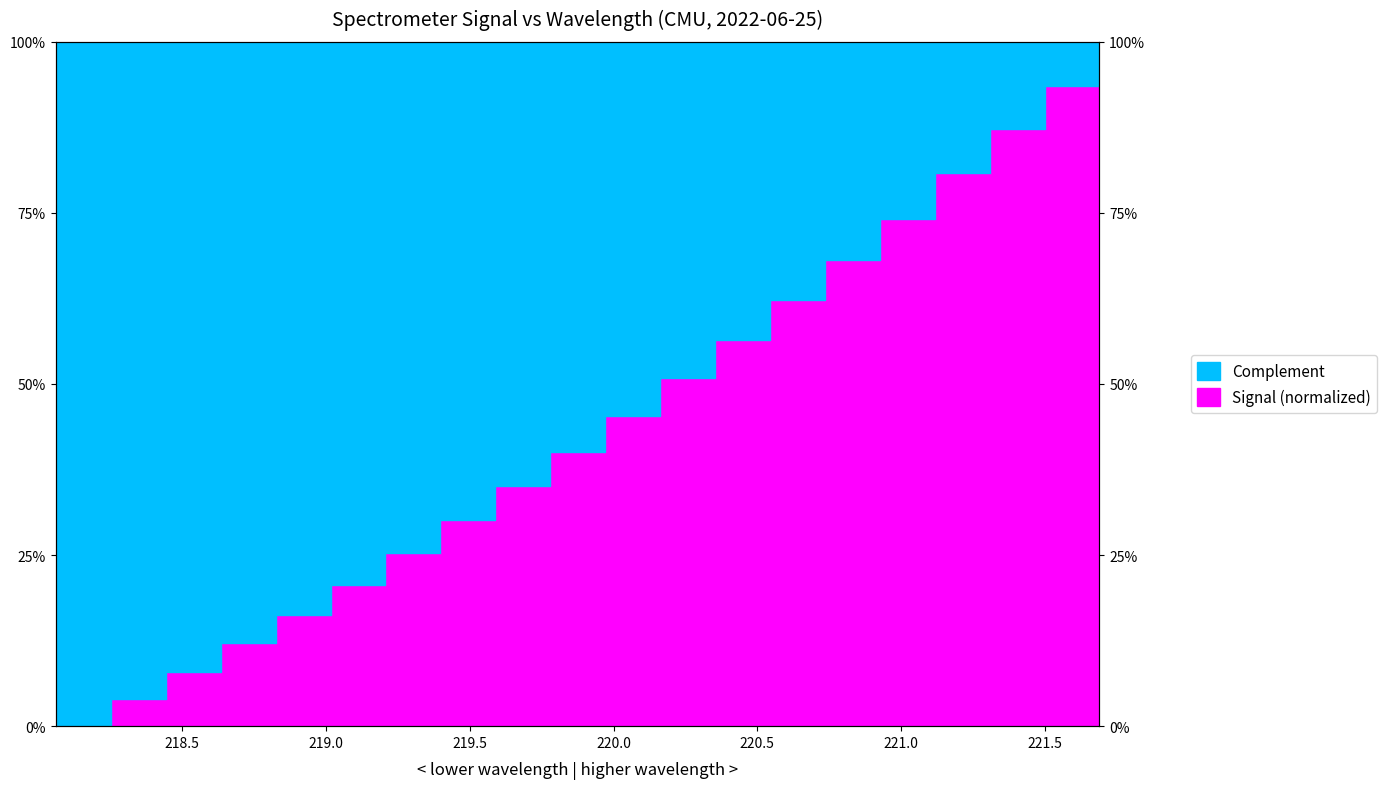

What is the difference between the values at 220.9264 and 218.2508?

0.7